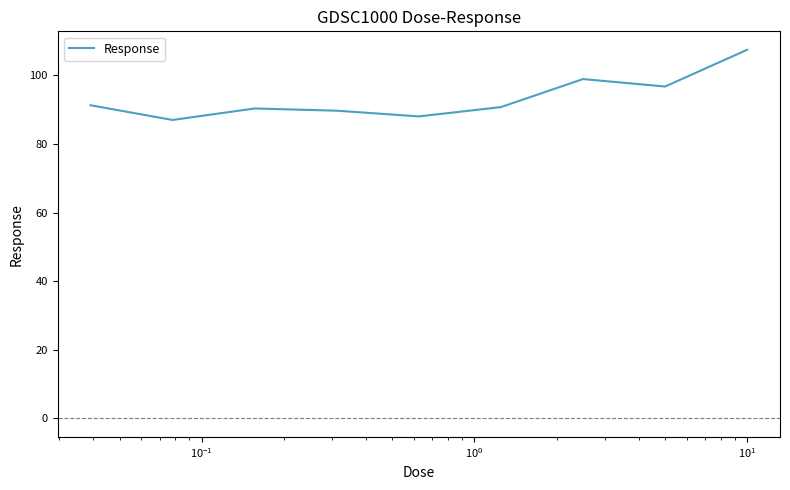

What is the smallest value displayed?

87.0